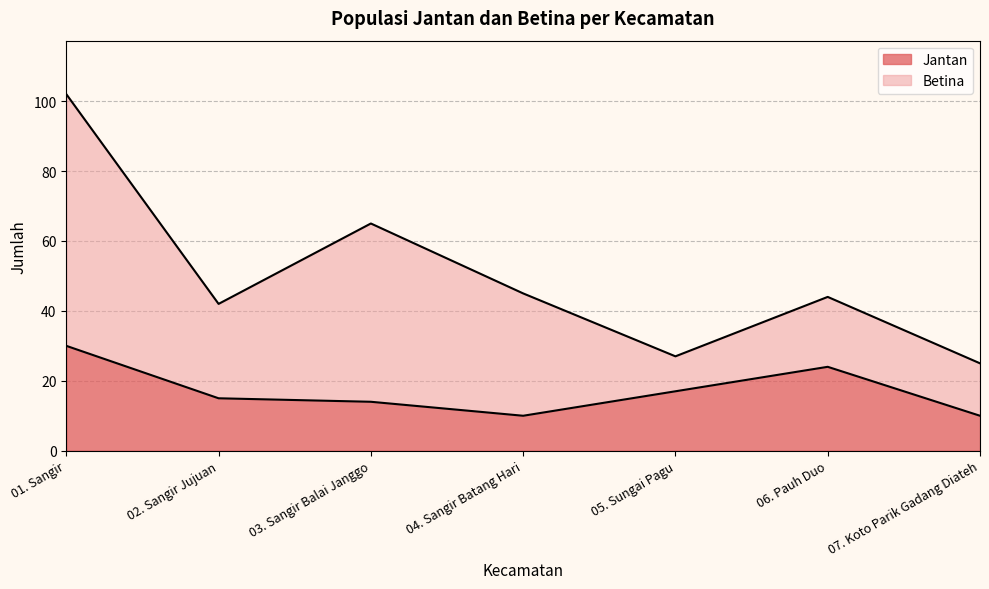

How many categories are shown in the chart?

7